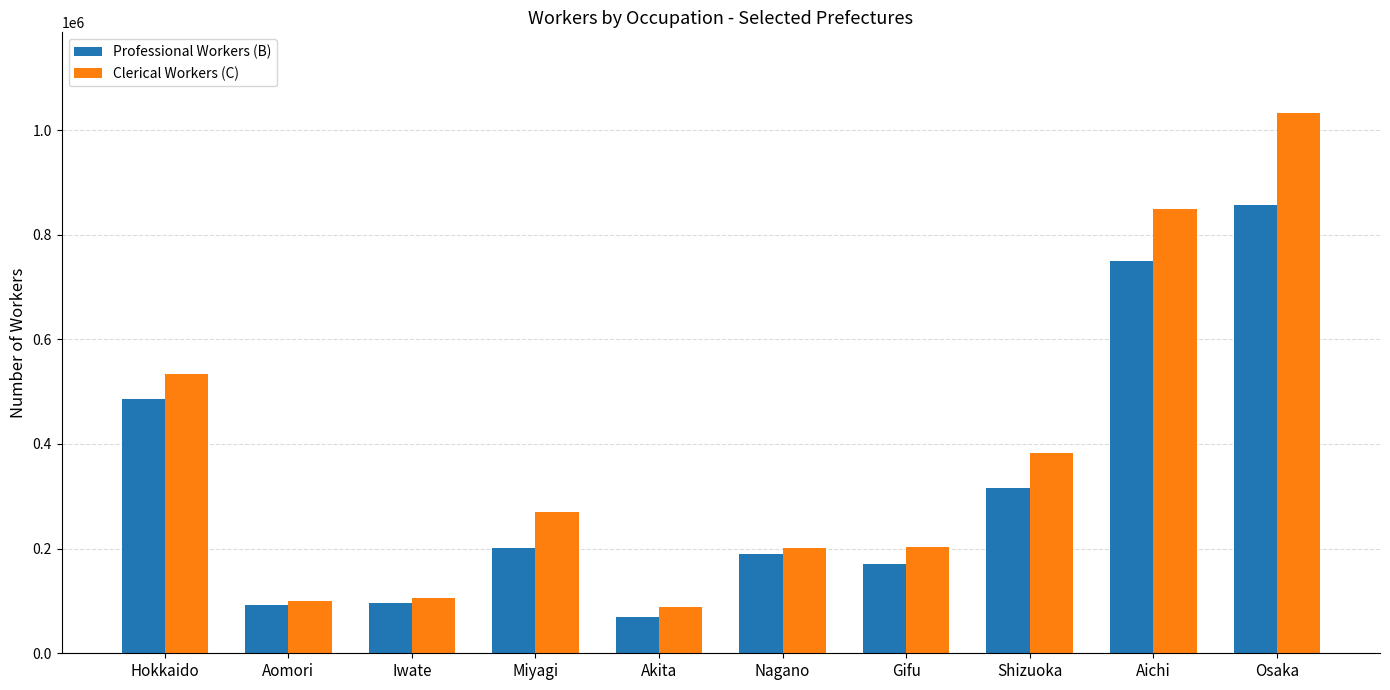

What is the total value across all series at Iwate?

202500